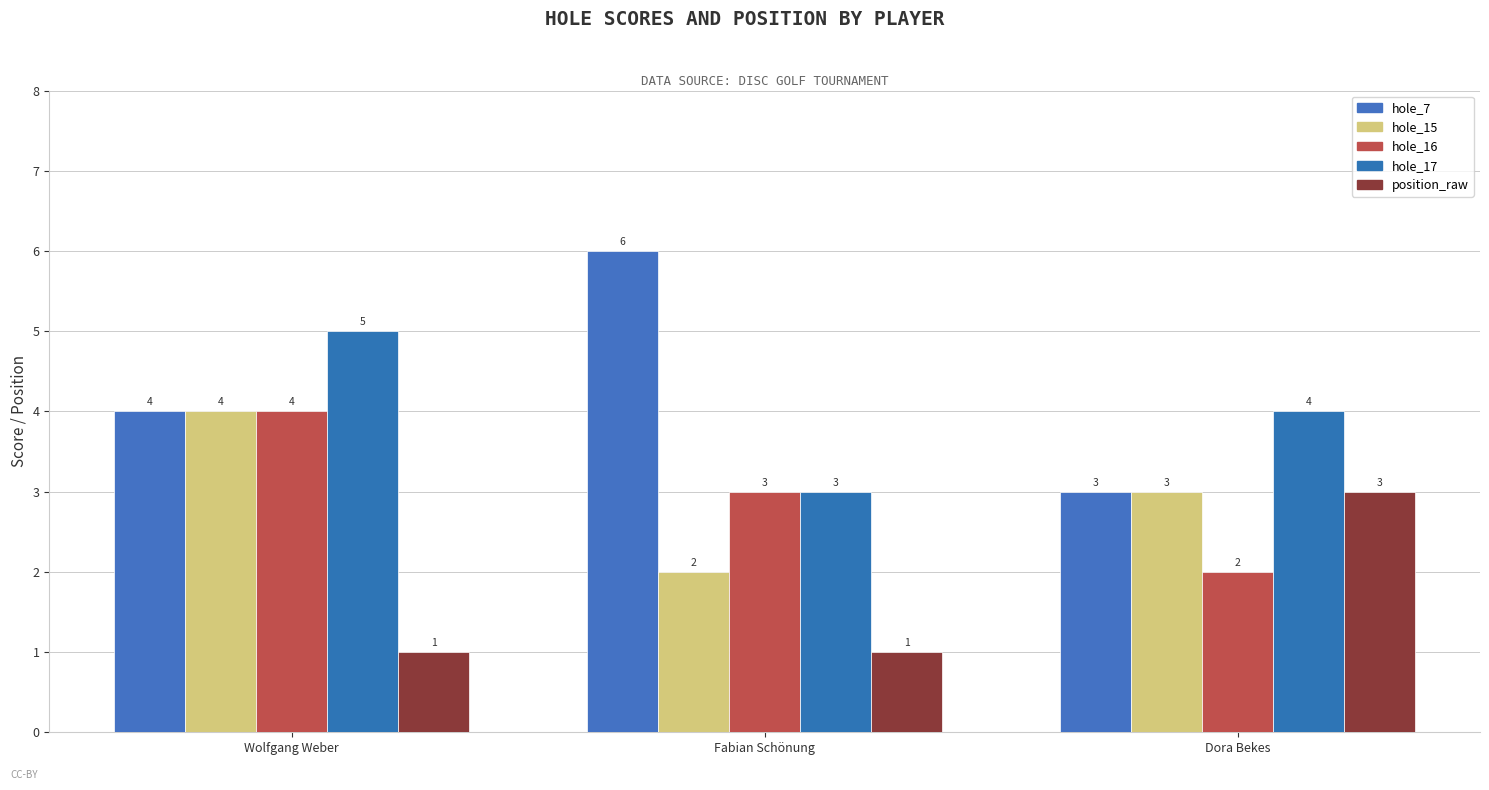

What is the label of the 2nd bar from the left?

Fabian Schönung